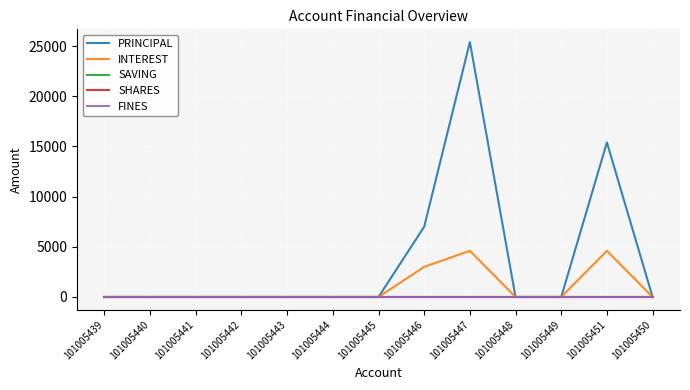

Which series has the largest range (max minus min)?

PRINCIPAL